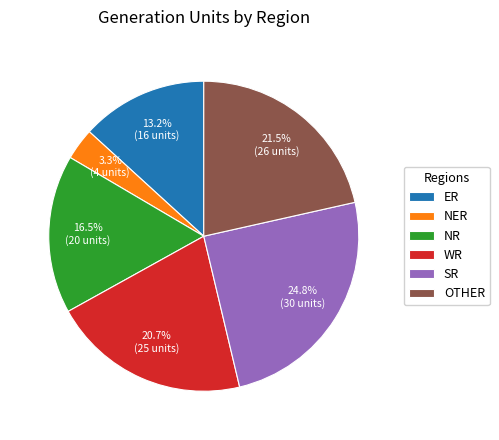

Rank the categories by value from lowest to highest.

NER, ER, NR, WR, OTHER, SR